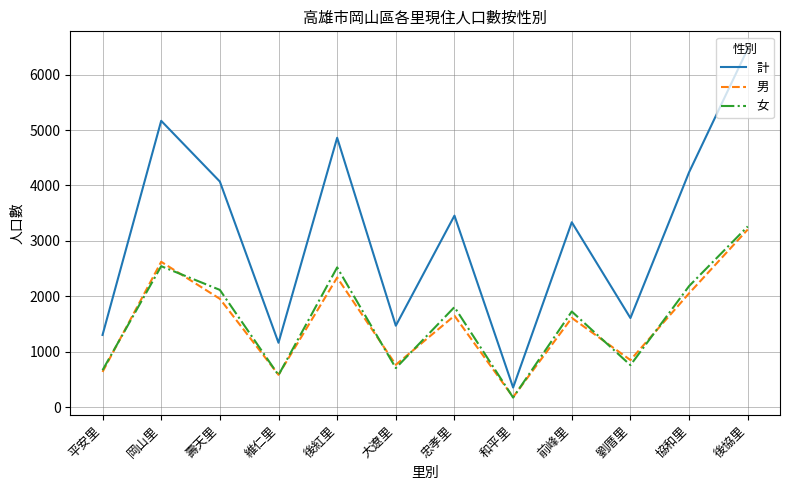

True or false: 男 and 計 intersect in this chart.

False